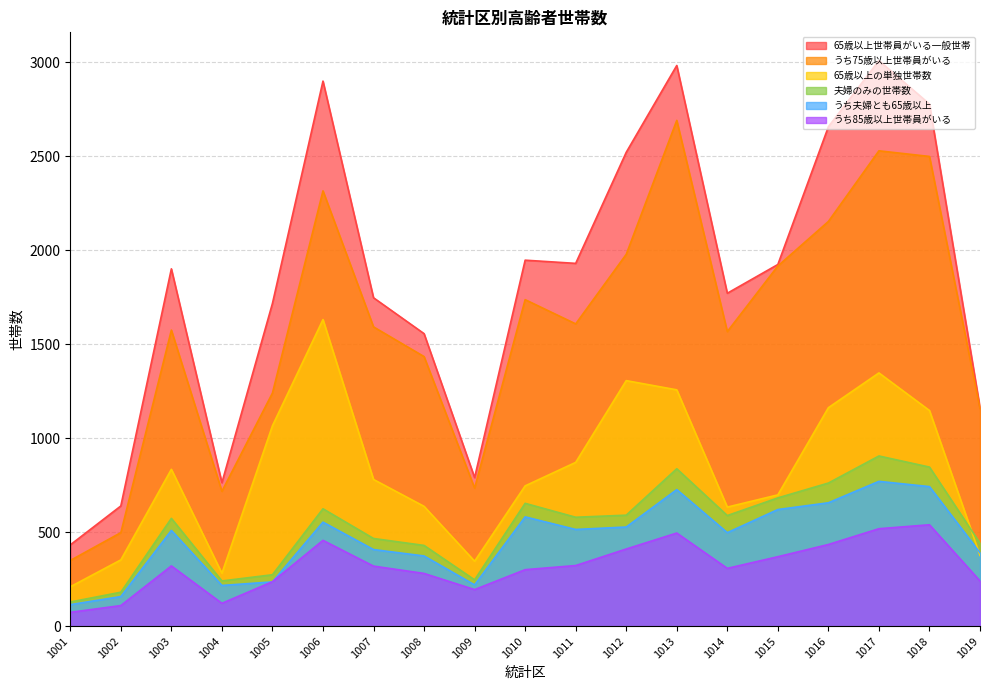

List the series in order of their peak value, highest first.

65歳以上世帯員がいる一般世帯, うち75歳以上世帯員がいる, 65歳以上の単独世帯数, 夫婦のみの世帯数, うち夫婦とも65歳以上, うち85歳以上世帯員がいる